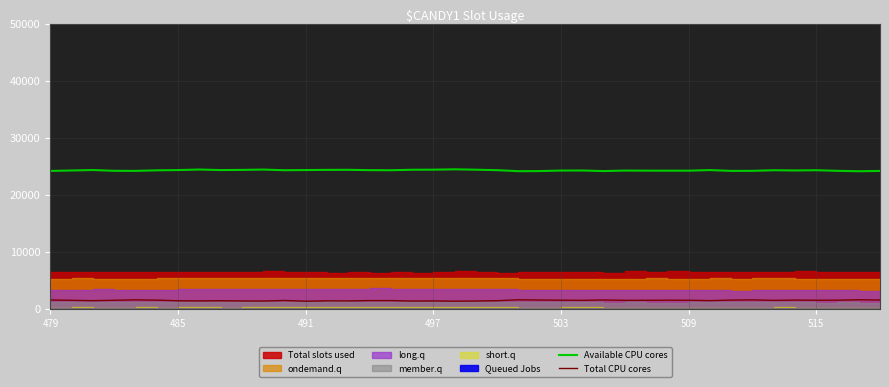

True or false: Available CPU cores and Total CPU cores cross at least once.

False